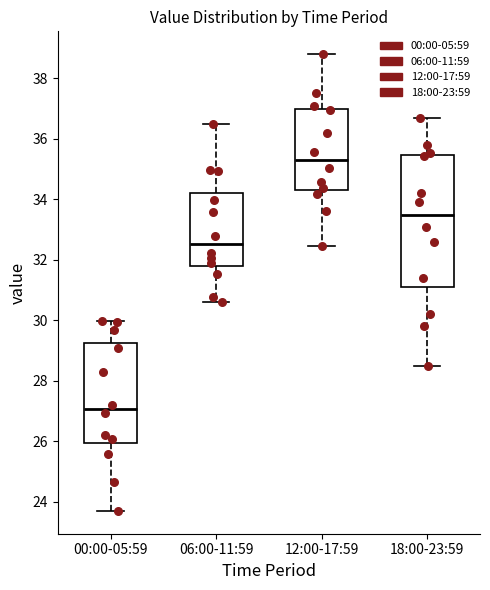

Which box's median line is the highest?

12:00-17:59